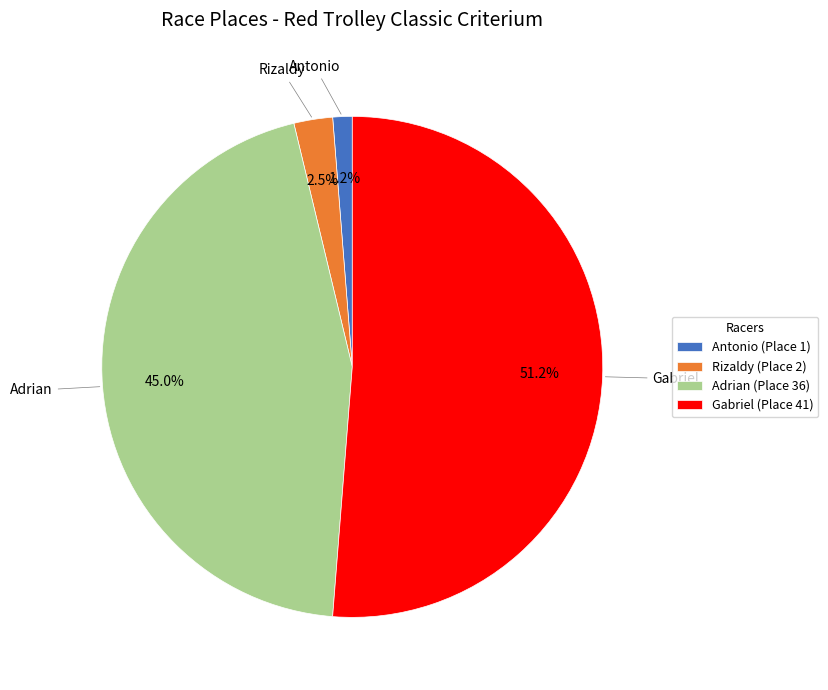

Combined, do Gabriel and Adrian account for over 50%?

Yes